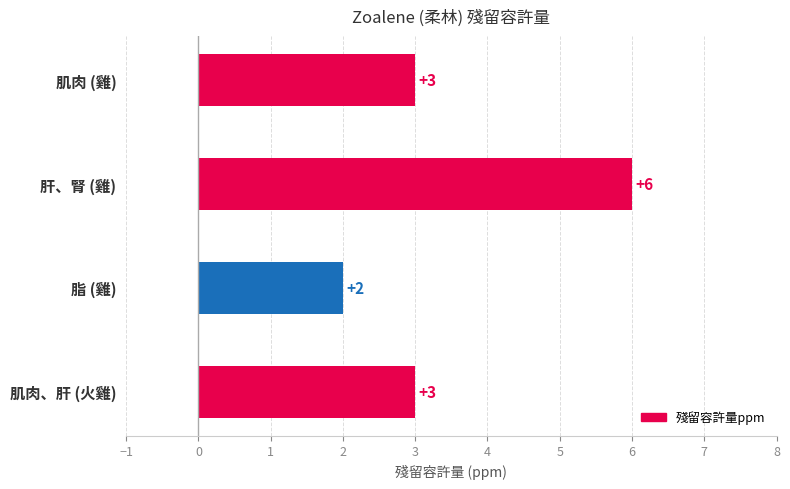

What is the label of the 4th bar from the top?

肌肉、肝 (火雞)